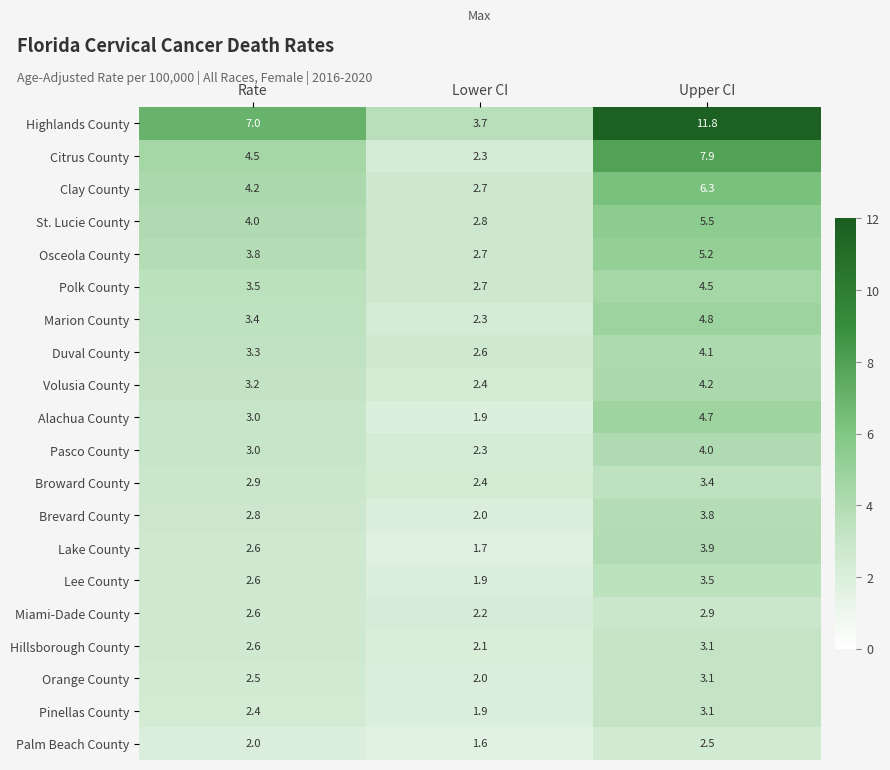

At which label does Osceola County first exceed 3?

Rate